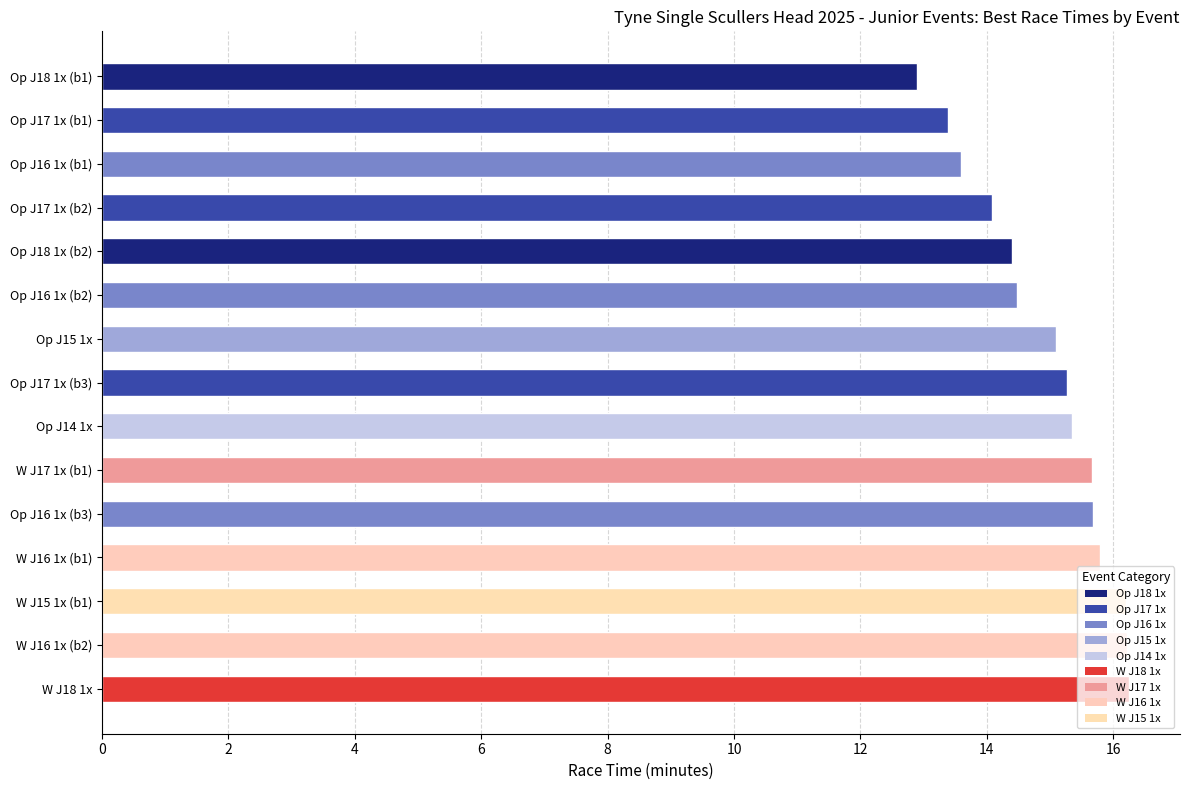

Approximately how many times larger is the value at Op J18 1x (b1) compared to Op J18 1x (b2)?

0.9